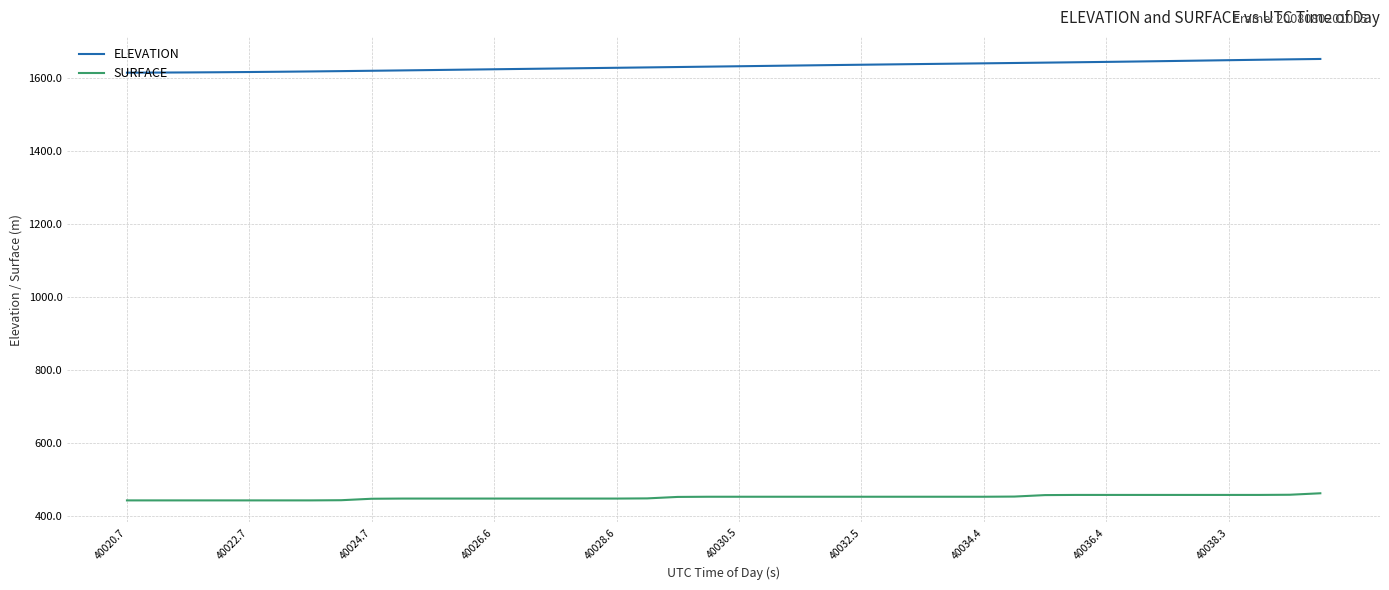

True or false: ELEVATION and SURFACE intersect in this chart.

False